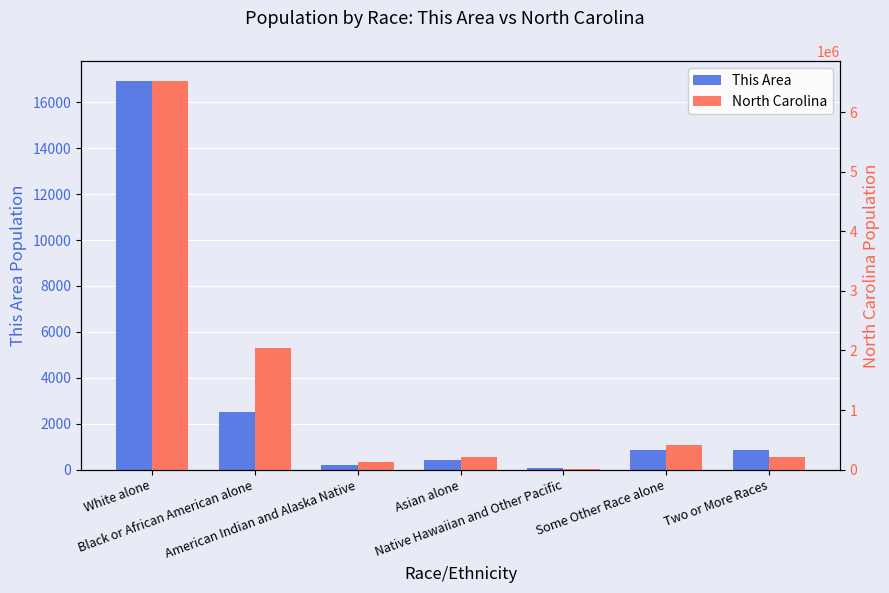

Which series has the largest total across all categories?

North Carolina